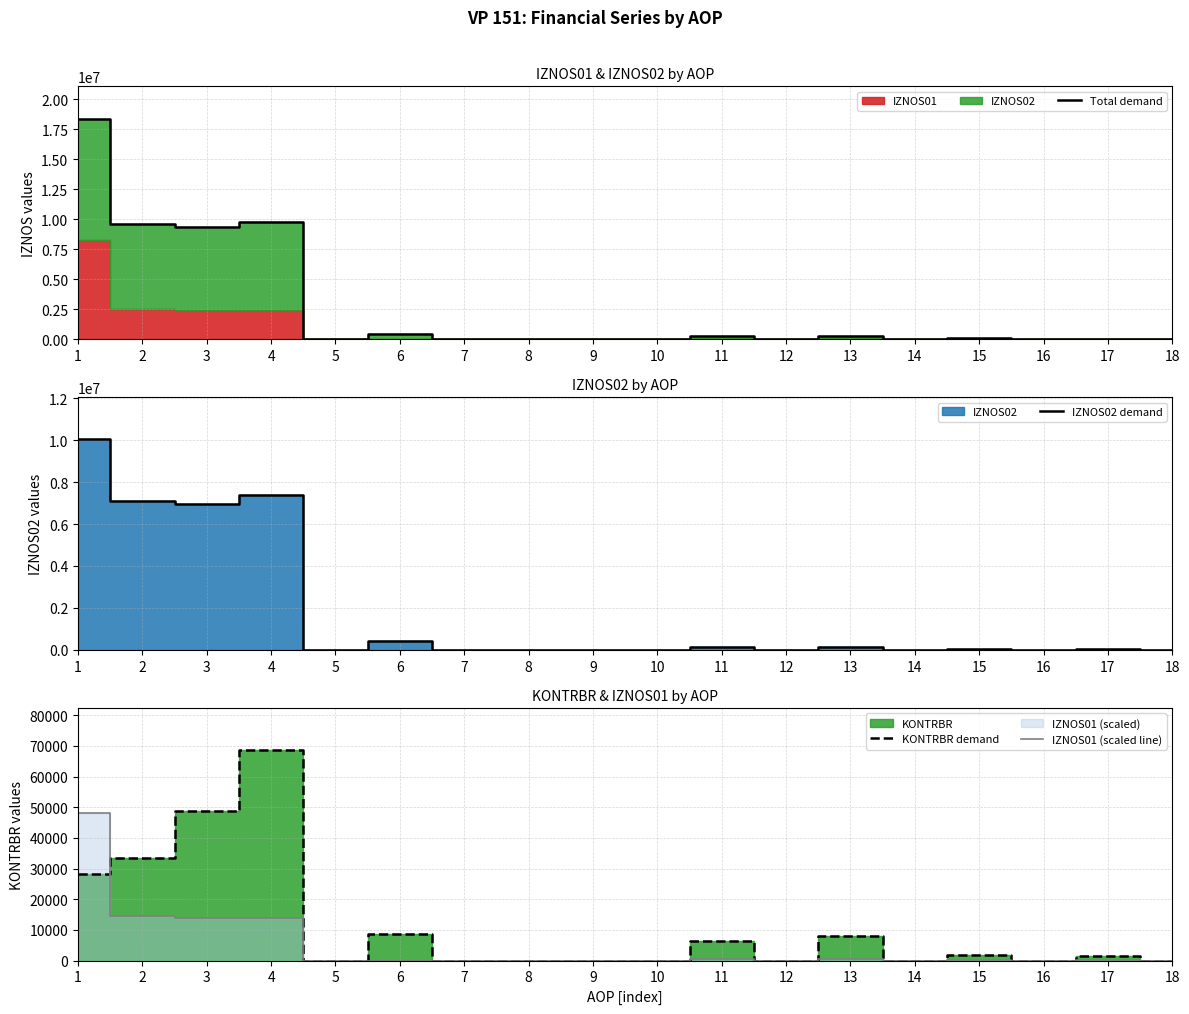

Read the KONTRBR demand value at 17.

1416.1